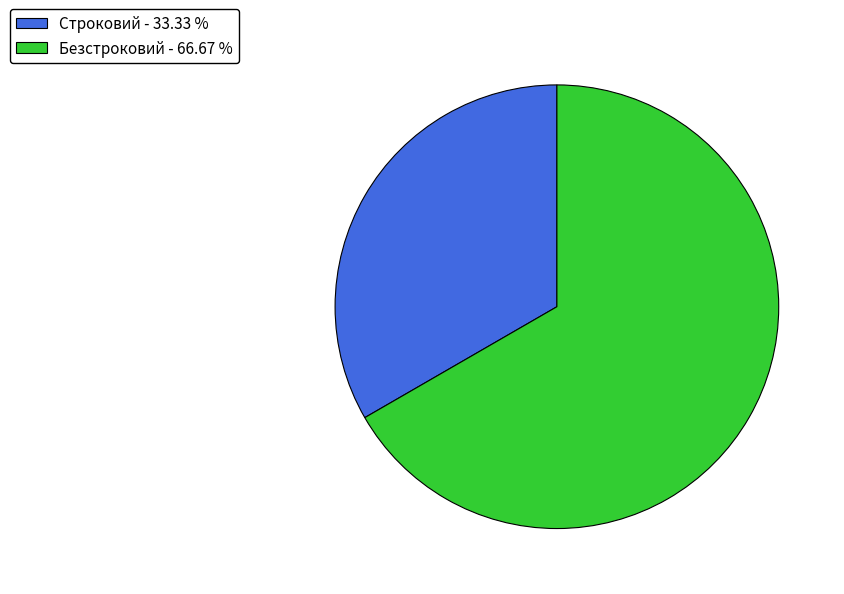

Is the sum of Безстроковий - 66.67 % and Строковий - 33.33 % greater than half?

Yes